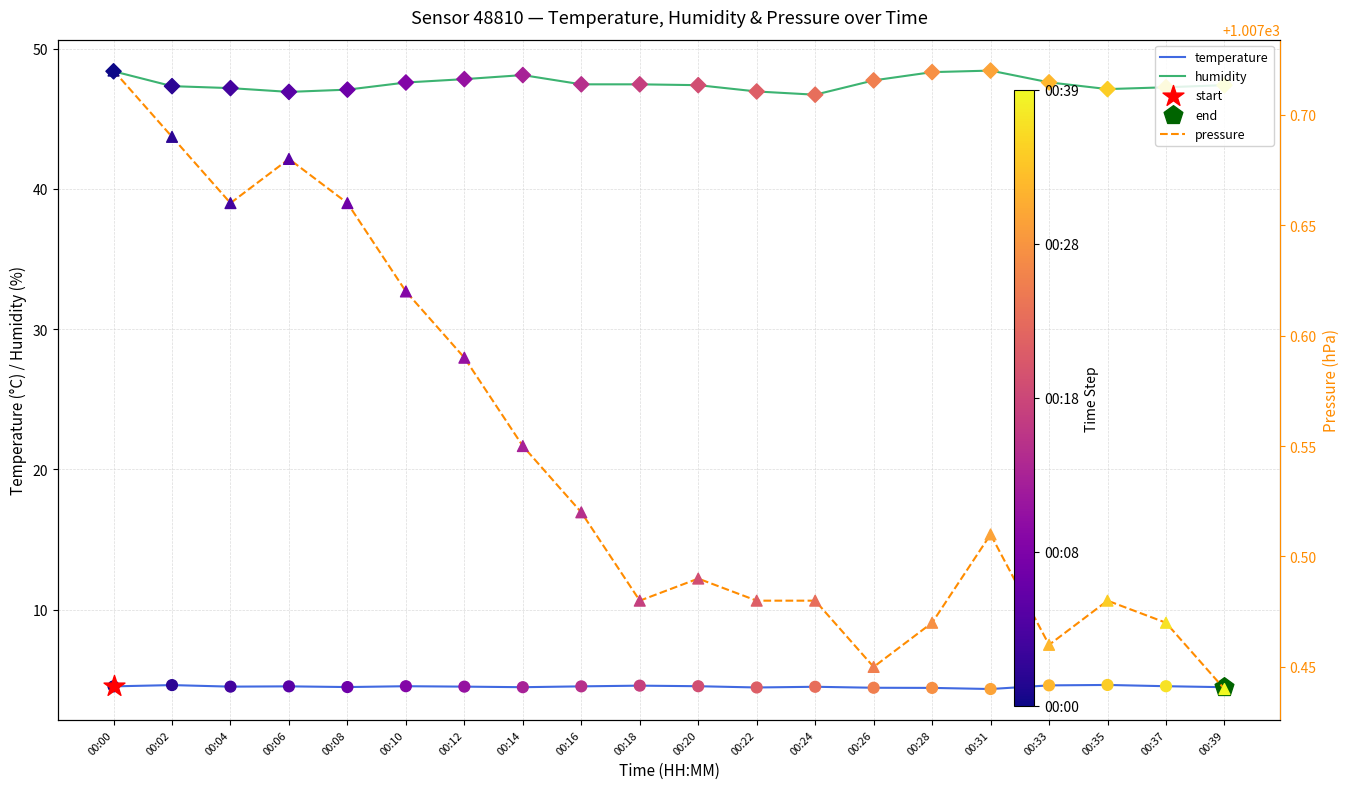

What are all the series names shown in the legend?

temperature, humidity, pressure